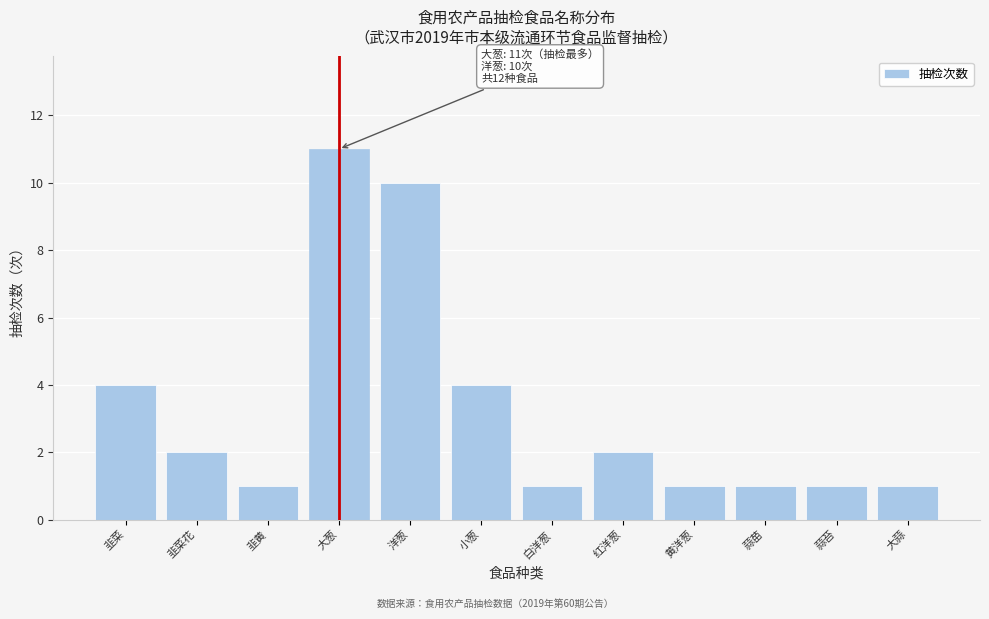

Reading right to left, what are all the values shown in this chart?

1	1	1	1	2	1	4	10	11	1	2	4